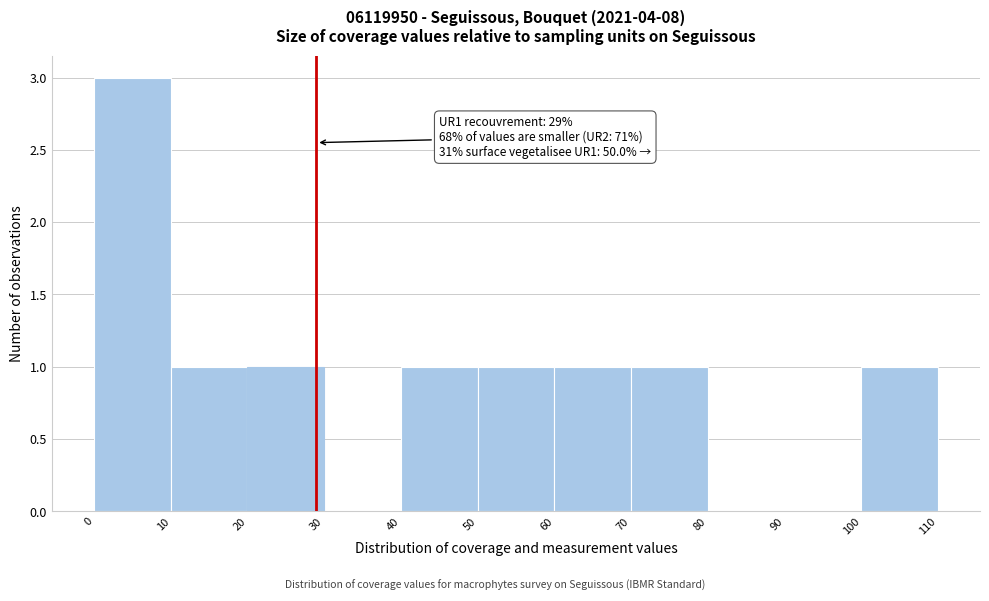

Which range on the x-axis has the tallest bar?

0 to 10